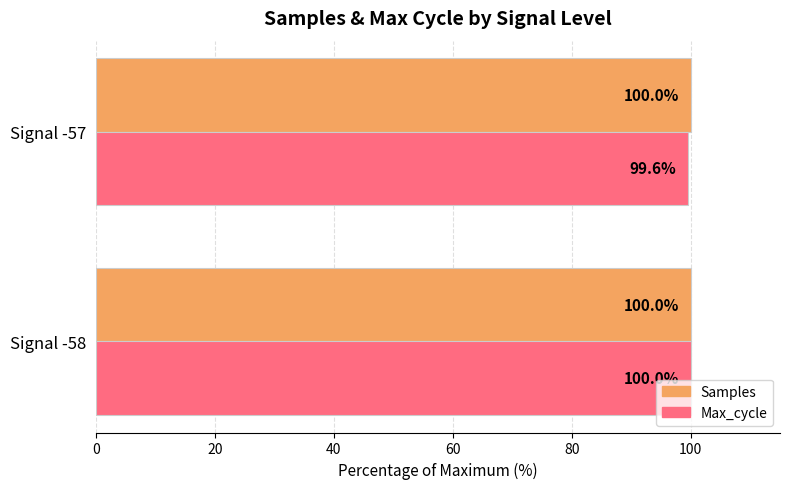

What is the difference between the maximum and minimum values in the Max_cycle series?

0.4